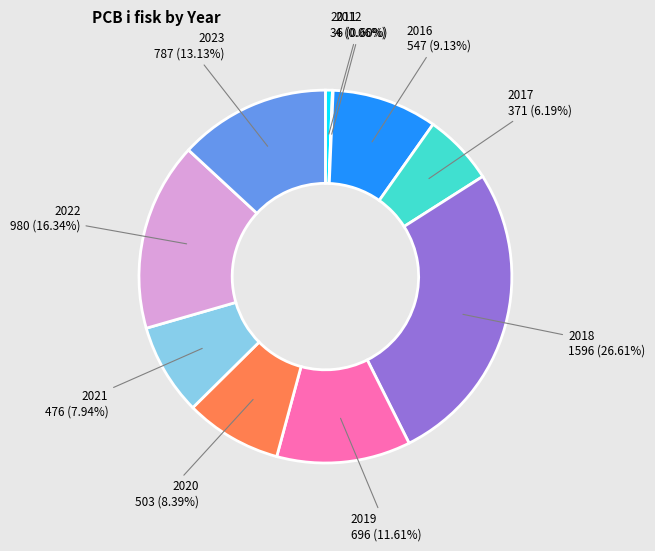

Is 2011 the majority of the pie?

No